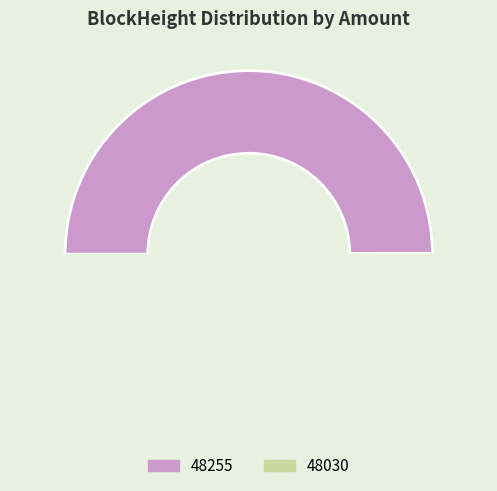

Is the sum of 48255 and 48030 greater than half?

Yes